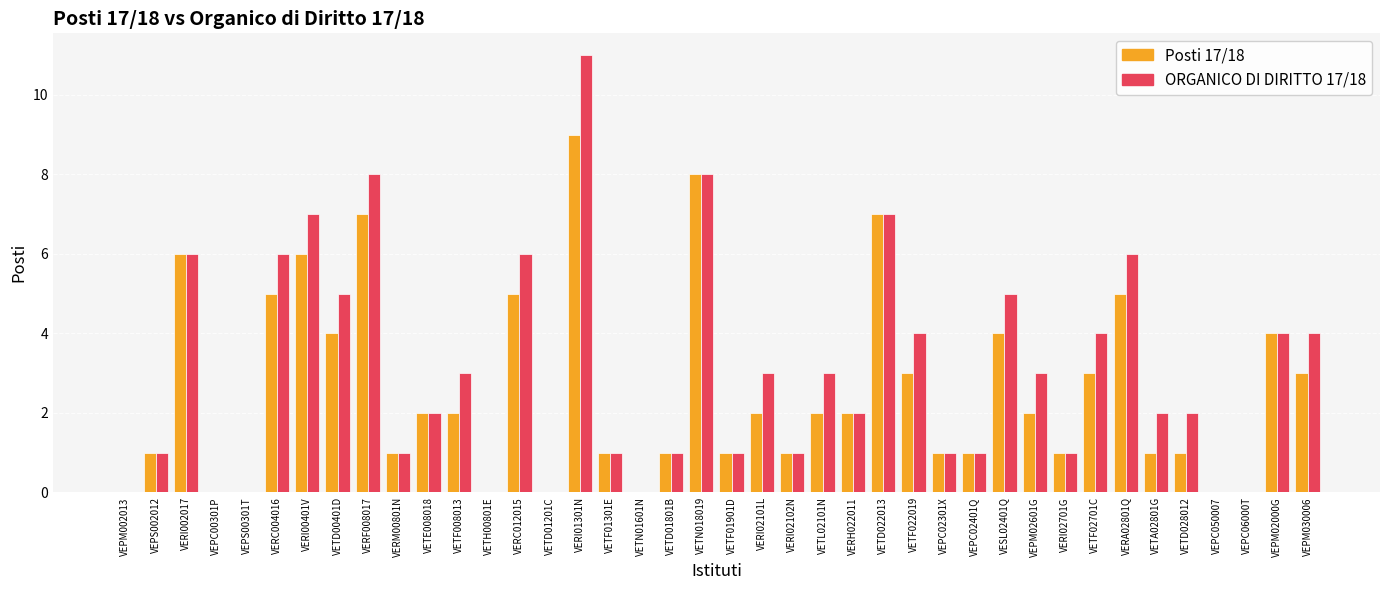

Which series has the largest range (max minus min)?

ORGANICO DI DIRITTO 17/18